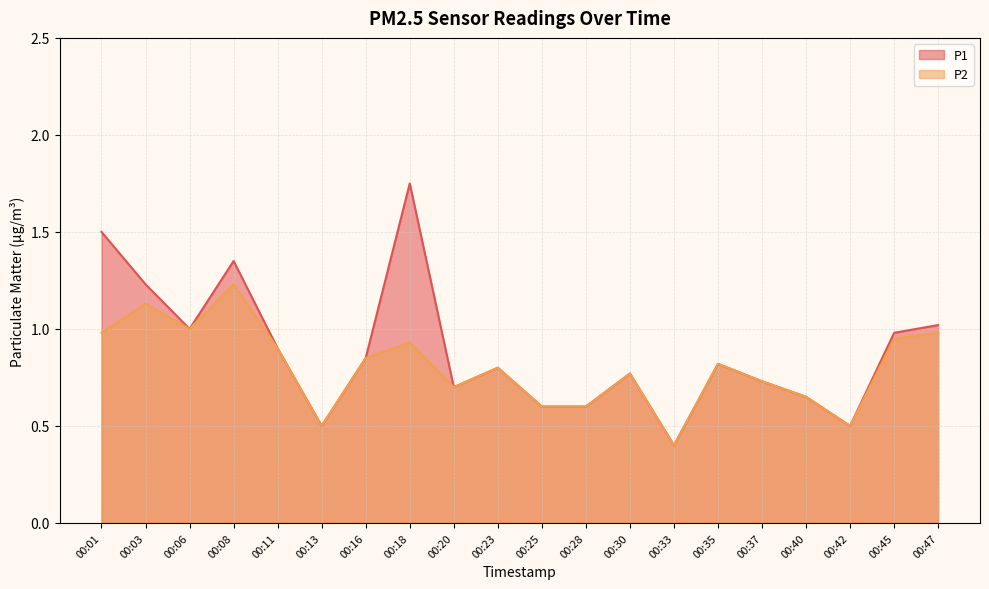

What is the total value across all series at 00:13?

1.0